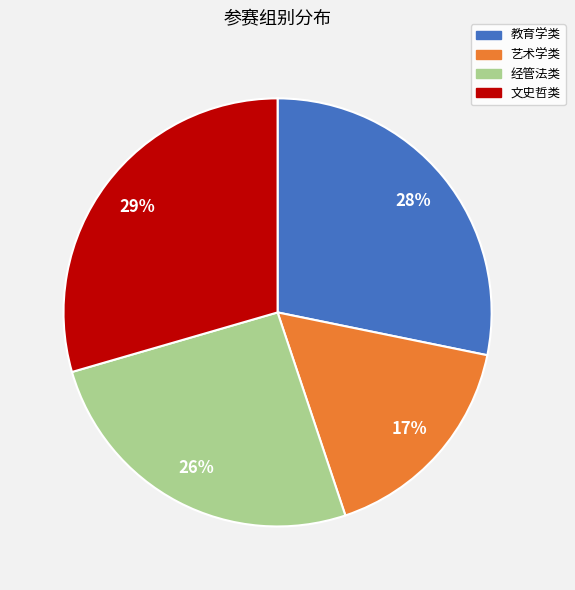

Is there any slice that represents more than half of the pie?

No